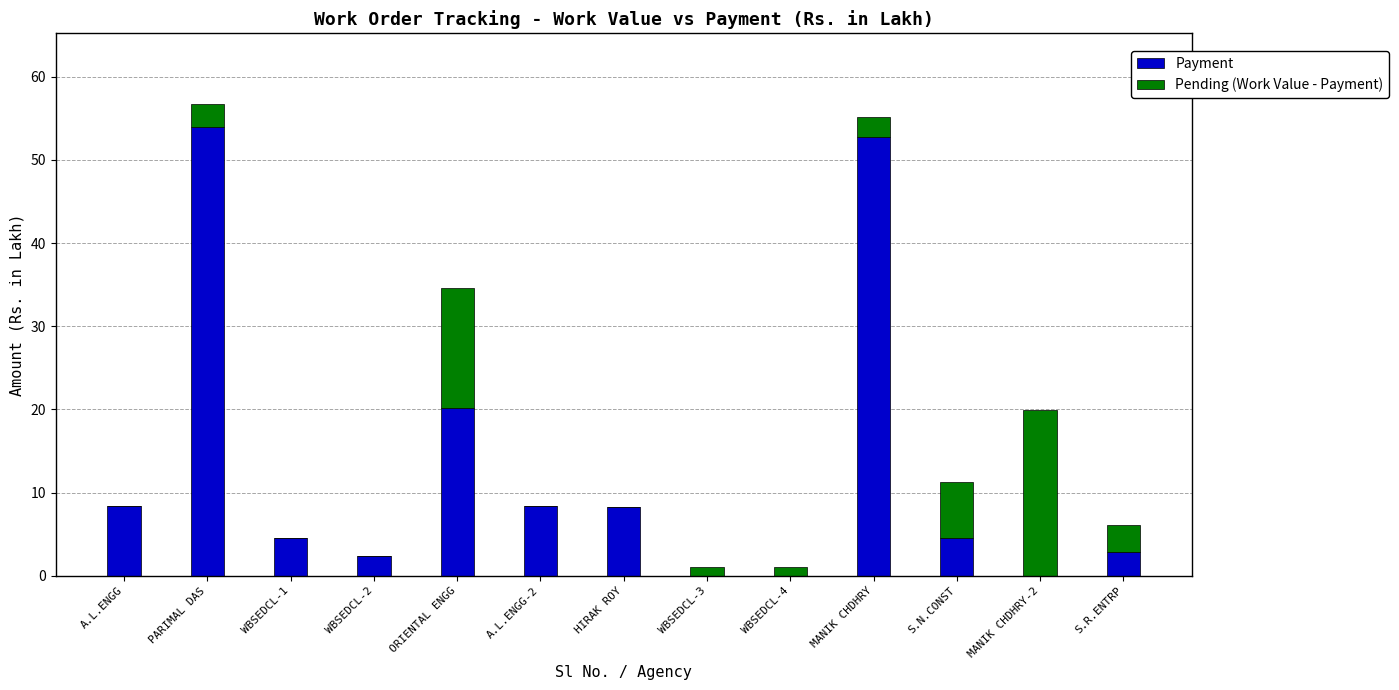

Are the bars grouped side by side (vs. stacked)?

No